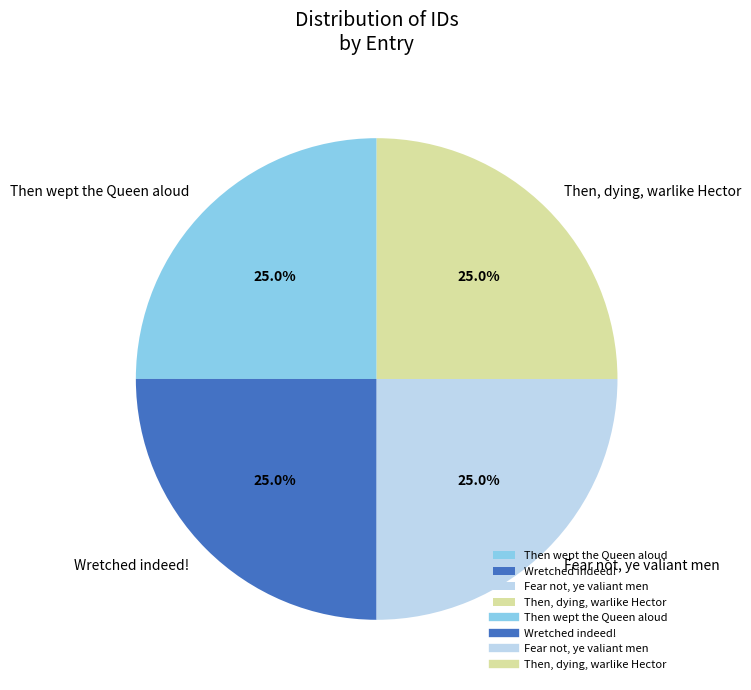

What percentage is the Then, dying, warlike Hector slice, to the nearest percent?

25%